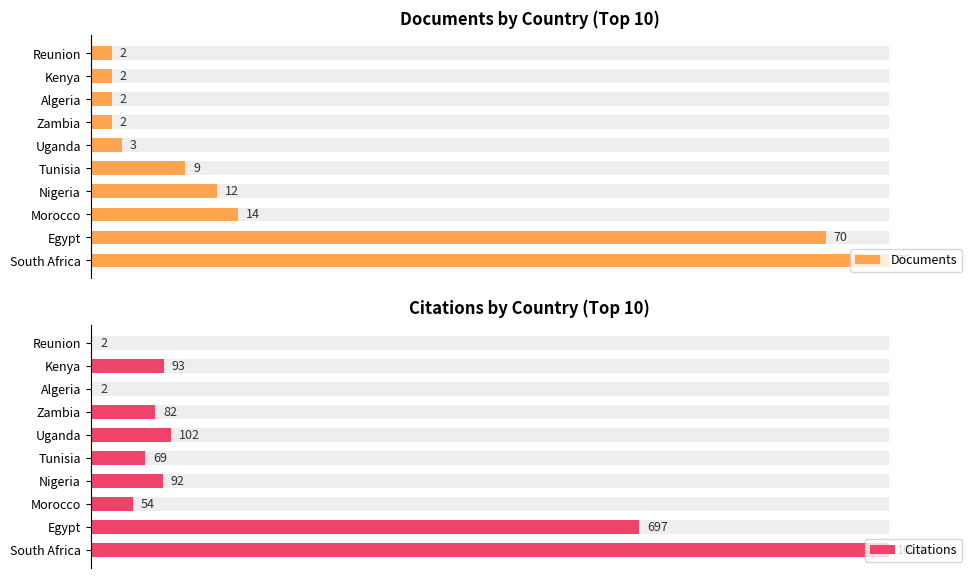

Which series has the largest total across all categories?

Documents